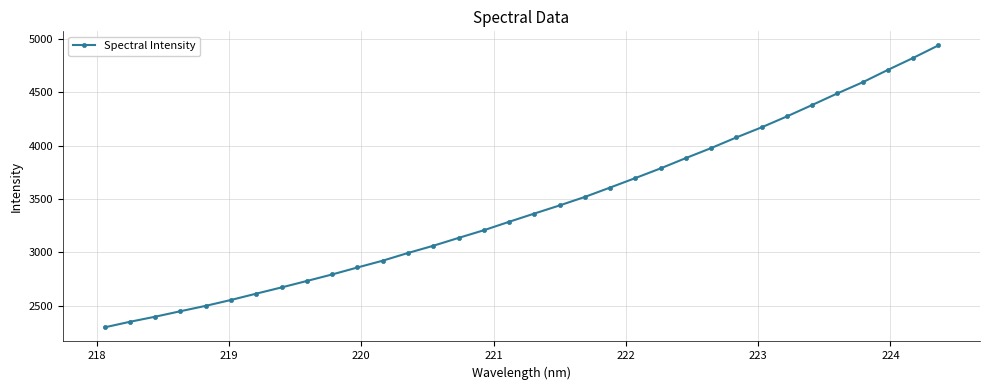

What is the average value?

3428.8